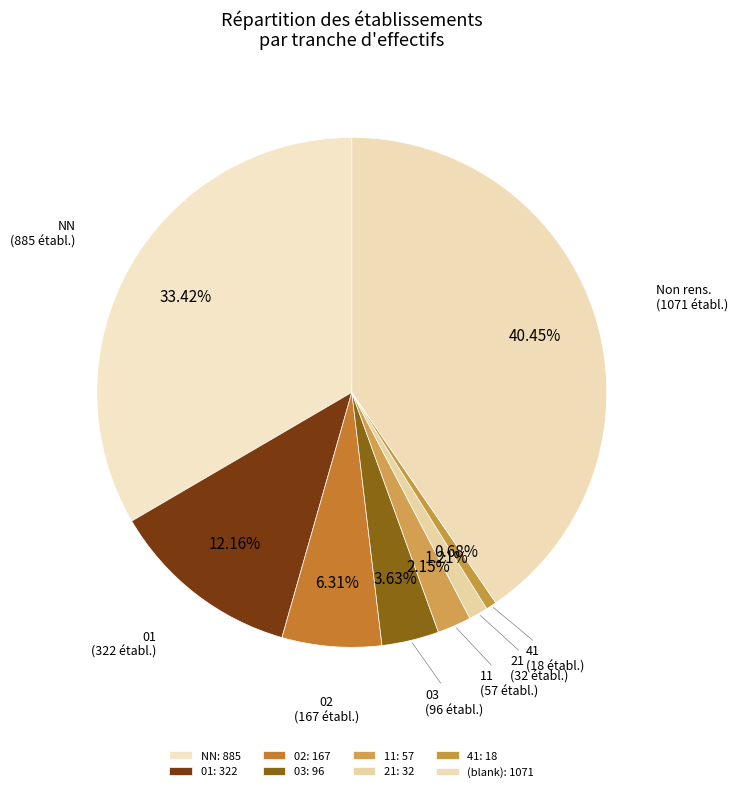

Count the number of slices in the pie.

8